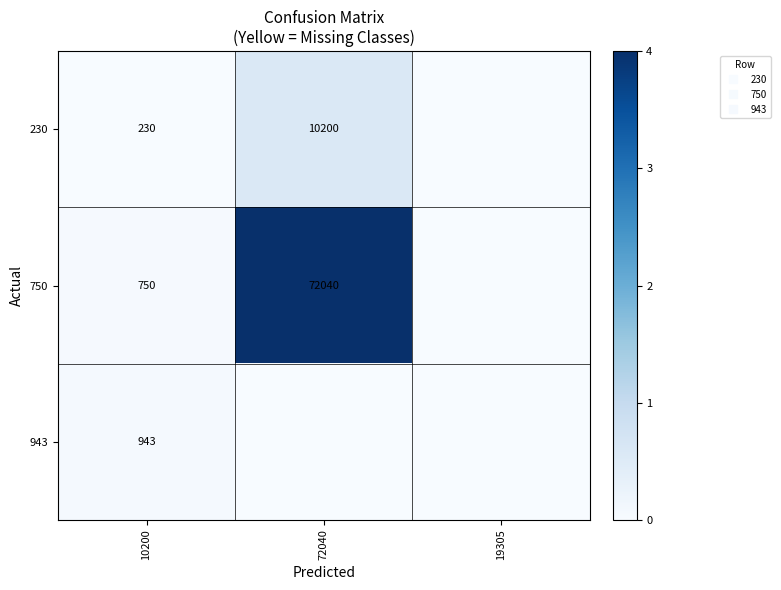

The 230 series shows 0.6 at 72040. True or false?

True